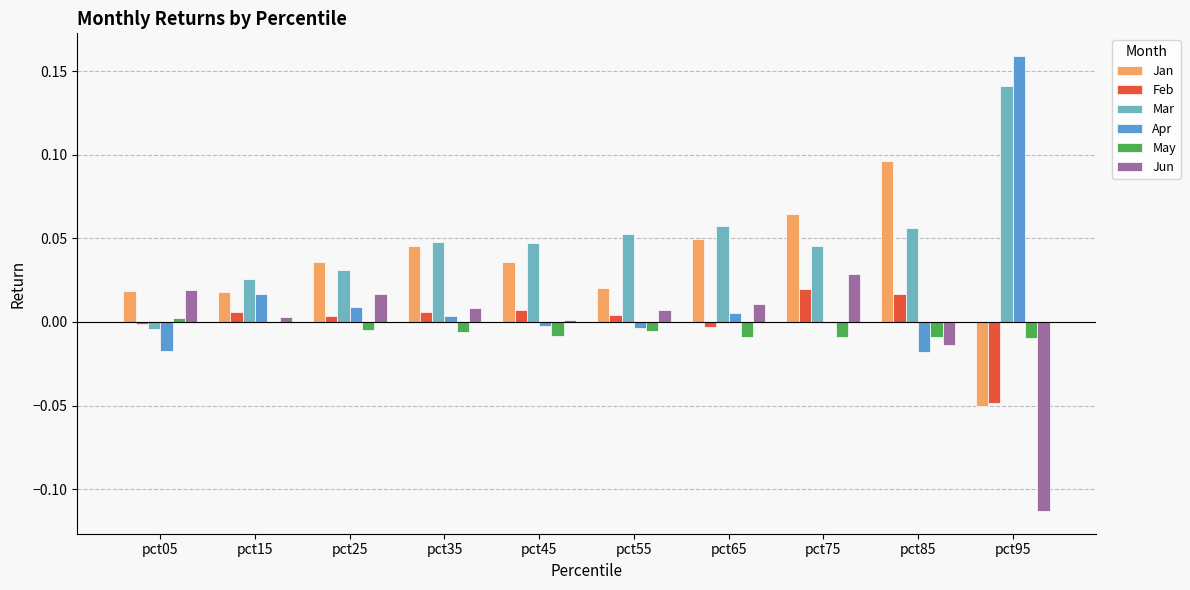

Rank the series by their maximum value, from highest to lowest.

Apr, Mar, Jan, Jun, Feb, May